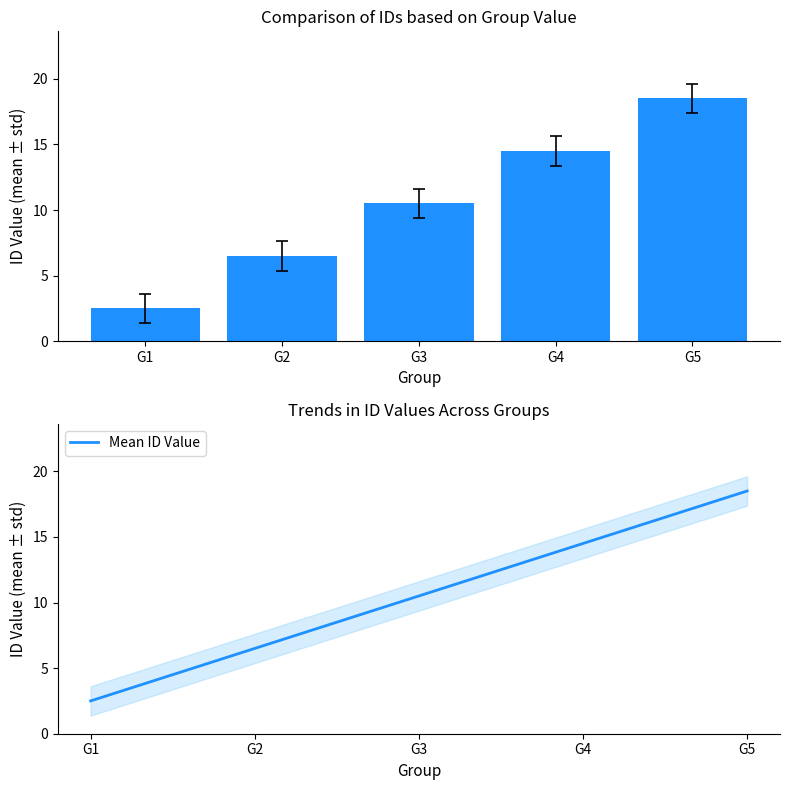

What is the maximum value for Mean ID Value?

18.5